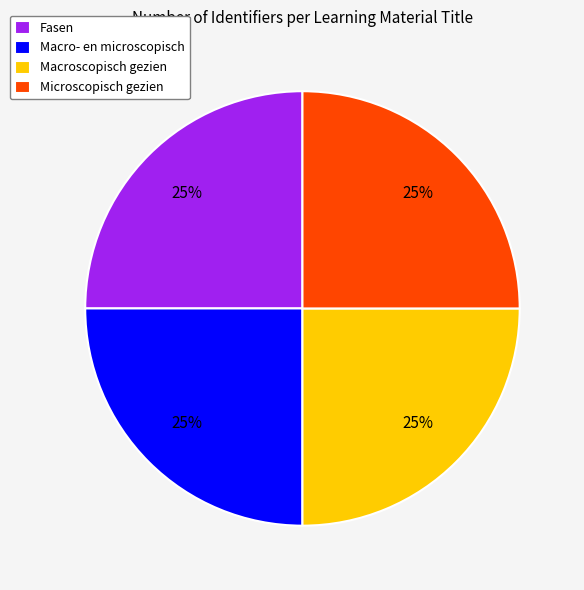

To the nearest percent, what is the average slice percentage?

25%